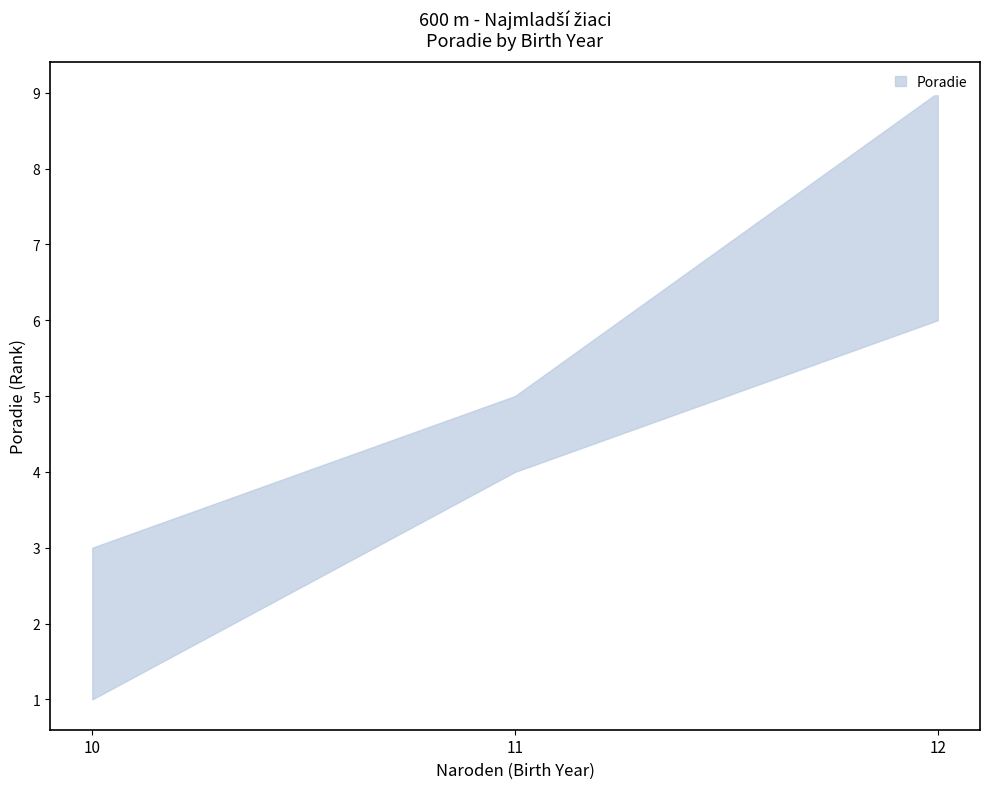

What is the difference between the values at 11 and 12?

4